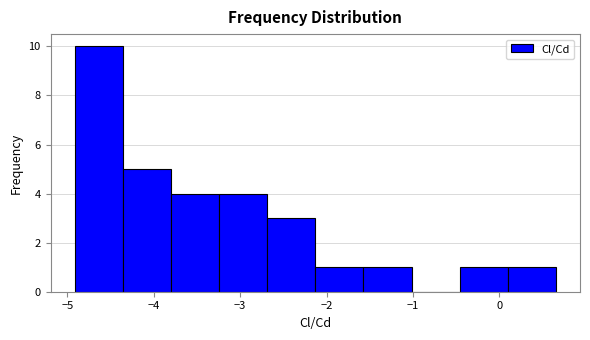

Reading left to right, list every bar in this chart as the range it spans on the x-axis followed by its height. Neither the bar edges nor the heights are printed on the chart, so give them approximately, as read against the axes.

-4.9 to -4.4: 10
-4.4 to -3.8: 5
-3.8 to -3.2: 4
-3.2 to -2.7: 4
-2.7 to -2.1: 3
-2.1 to -1.6: 1
-1.6 to -1.0: 1
-1.0 to -0.5: 0
-0.5 to 0.1: 1
0.1 to 0.7: 1